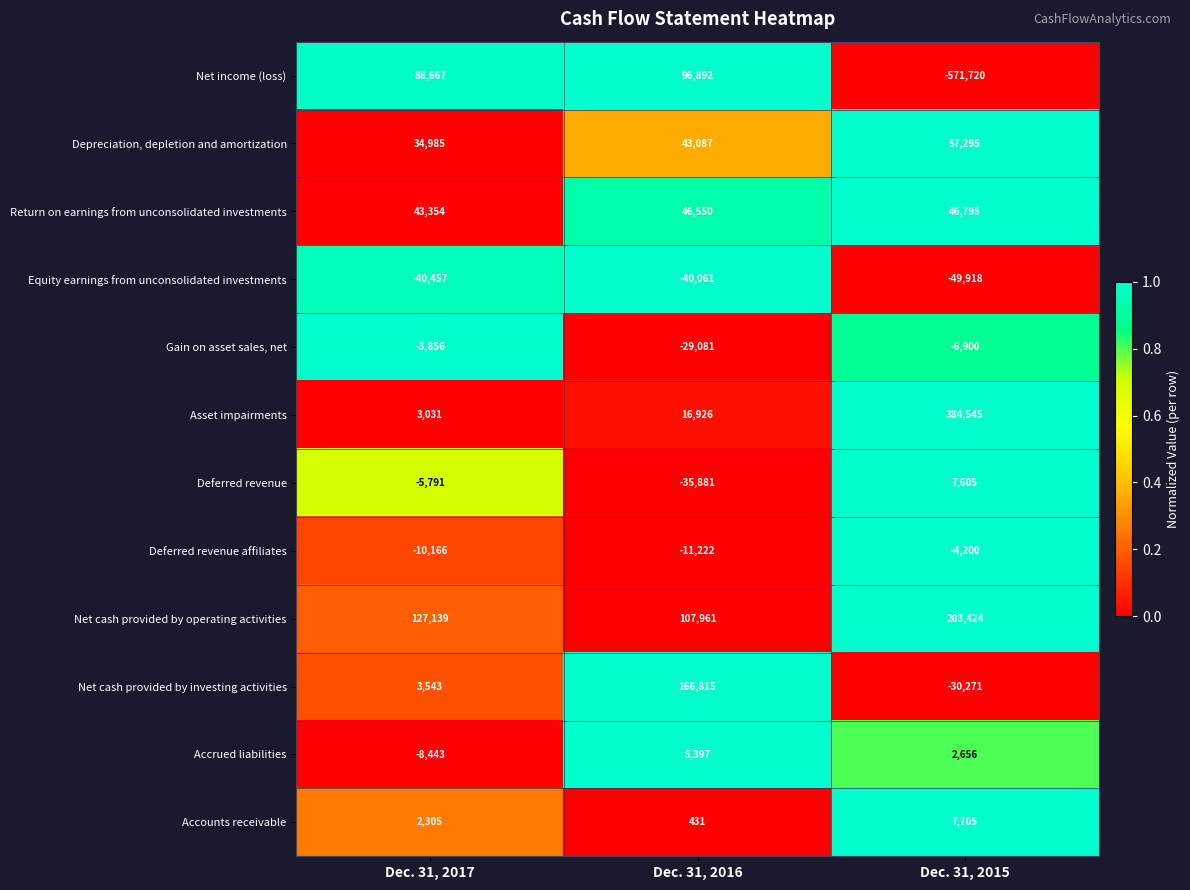

What is the difference between the maximum and second lowest values in the Equity earnings from unconsolidated investments series?

396